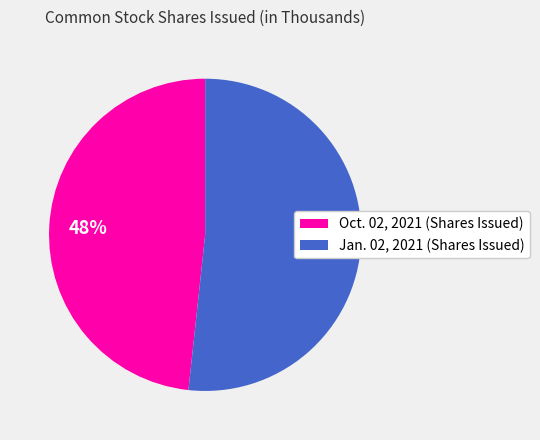

Combined, do Jan. 02, 2021 (Shares Issued) and Oct. 02, 2021 (Shares Issued) account for over 50%?

Yes